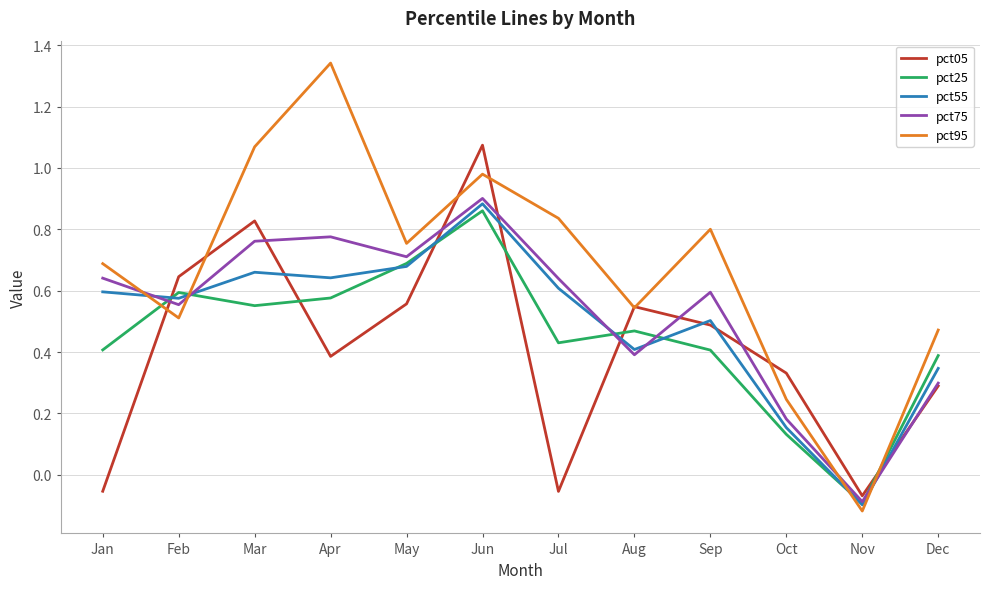

At which category does pct55 reach its first local peak?

Mar